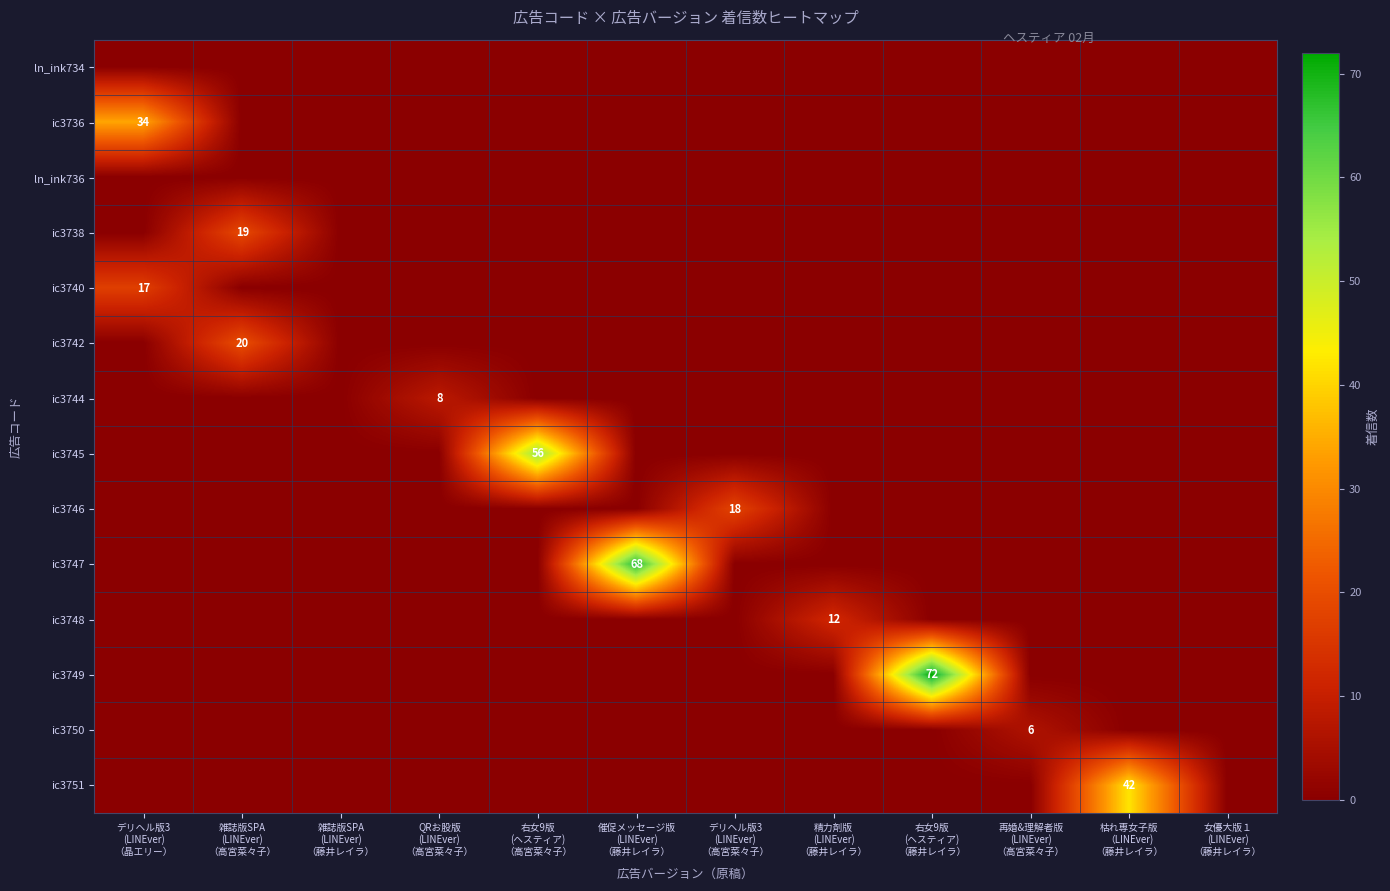

What is the total value across all series at 右女9版
(ヘスティア)
（藤井レイラ）?

72